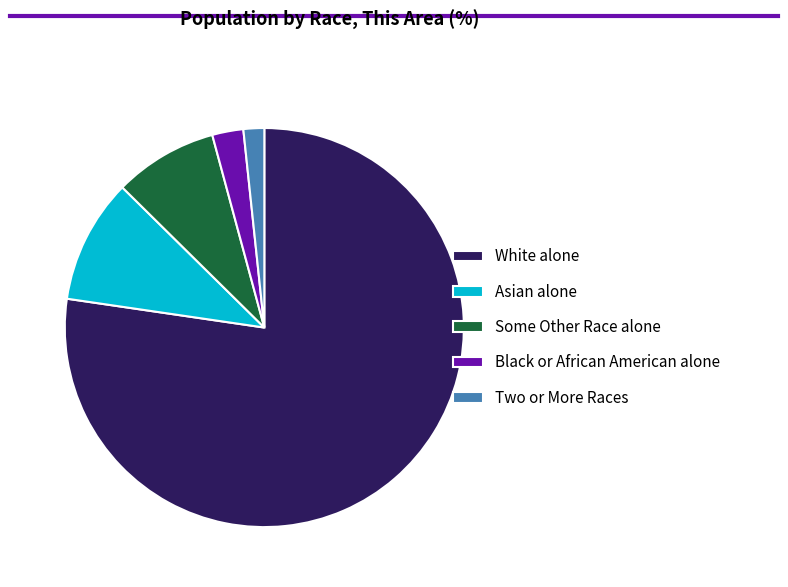

What is the largest slice in the pie chart?

White alone